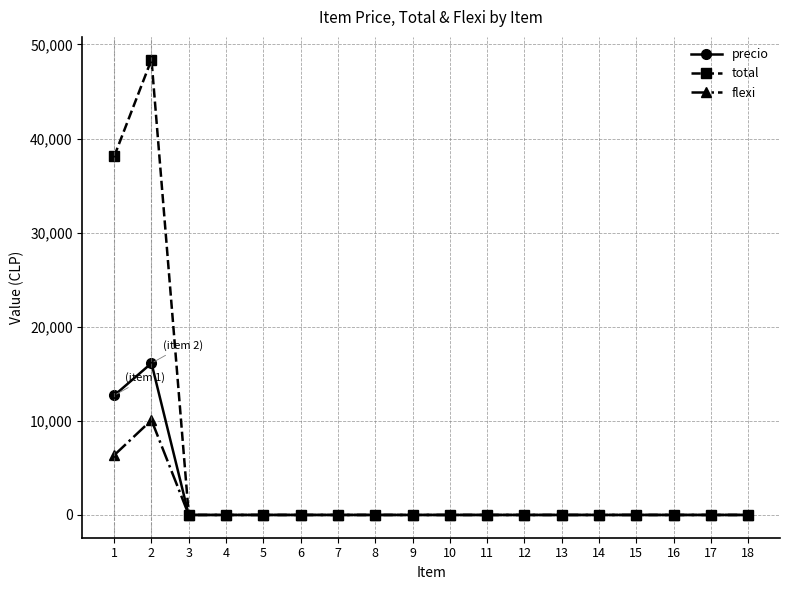

Where is the first local maximum for flexi?

2